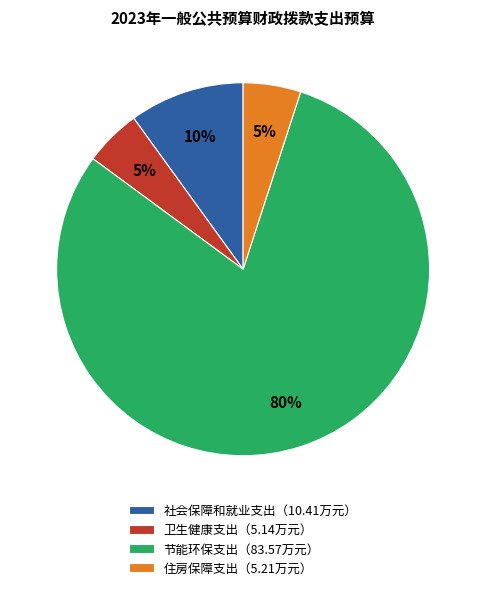

Is the sum of 节能环保支出（83.57万元） and 卫生健康支出（5.14万元） greater than half?

Yes